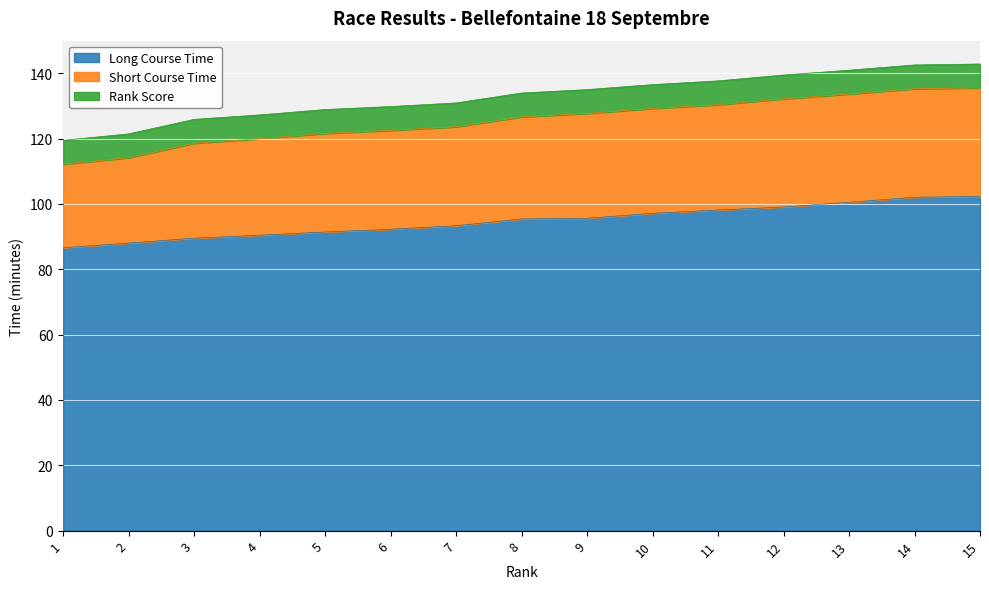

The value of Rank Score at 1 is 7.3. True or false?

True